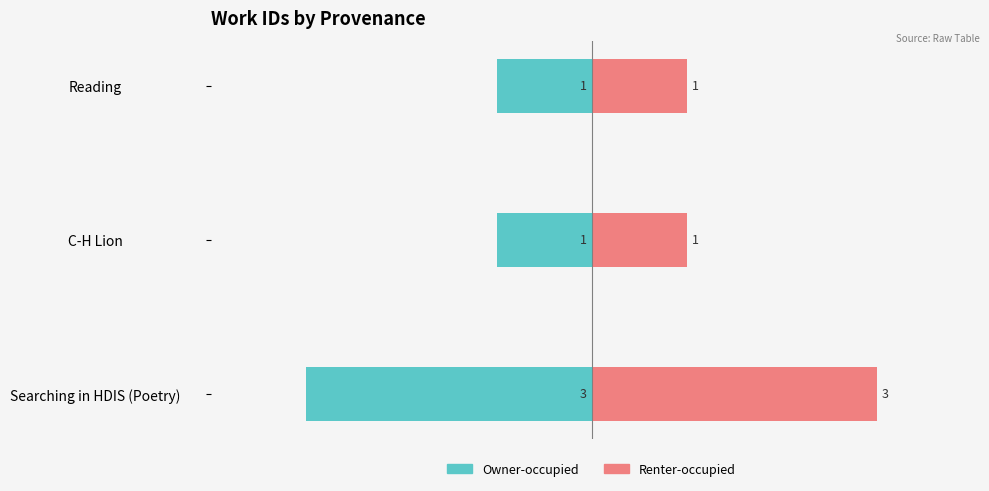

True or false: Renter-occupied has a value of 1 at Reading.

True